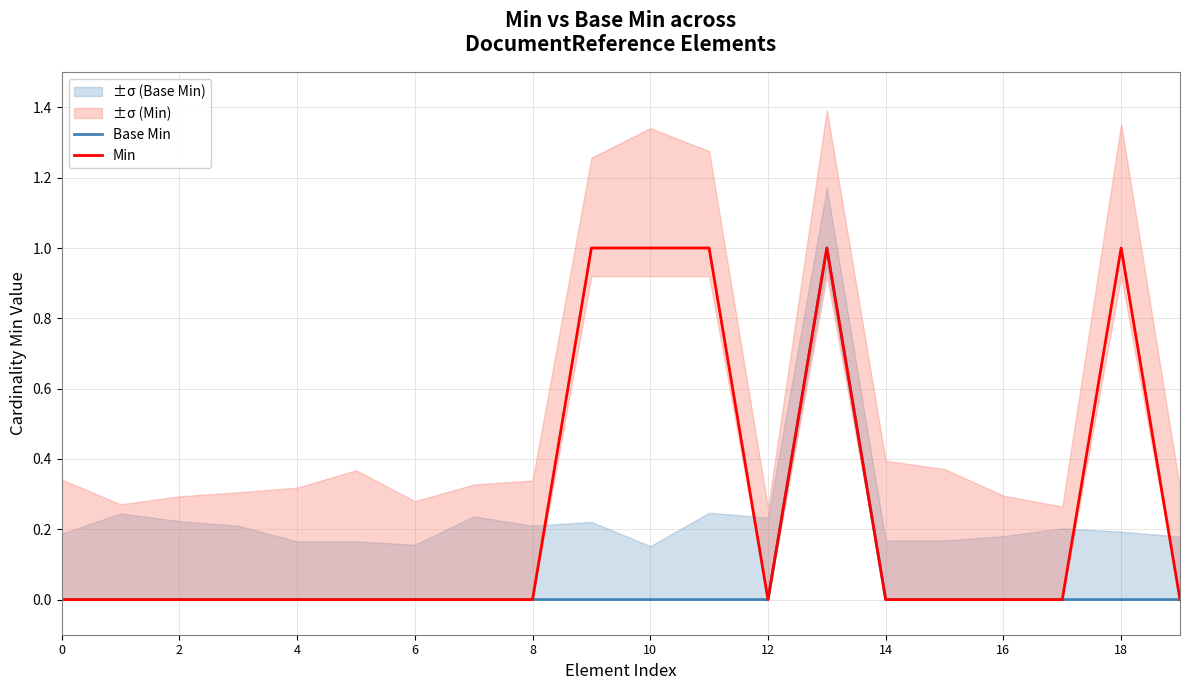

At which category is the sum across all series the highest?

13